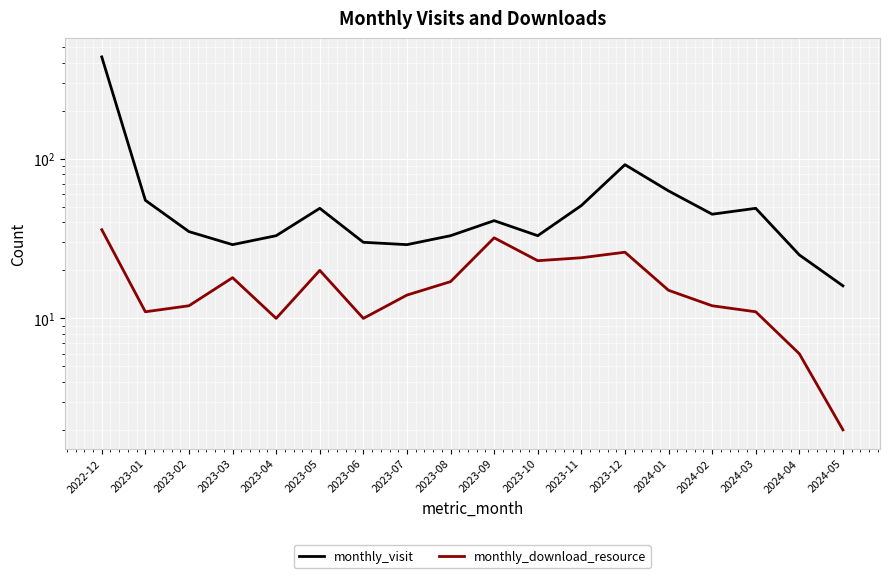

What is the difference between the maximum and minimum values in the monthly_download_resource series?

34